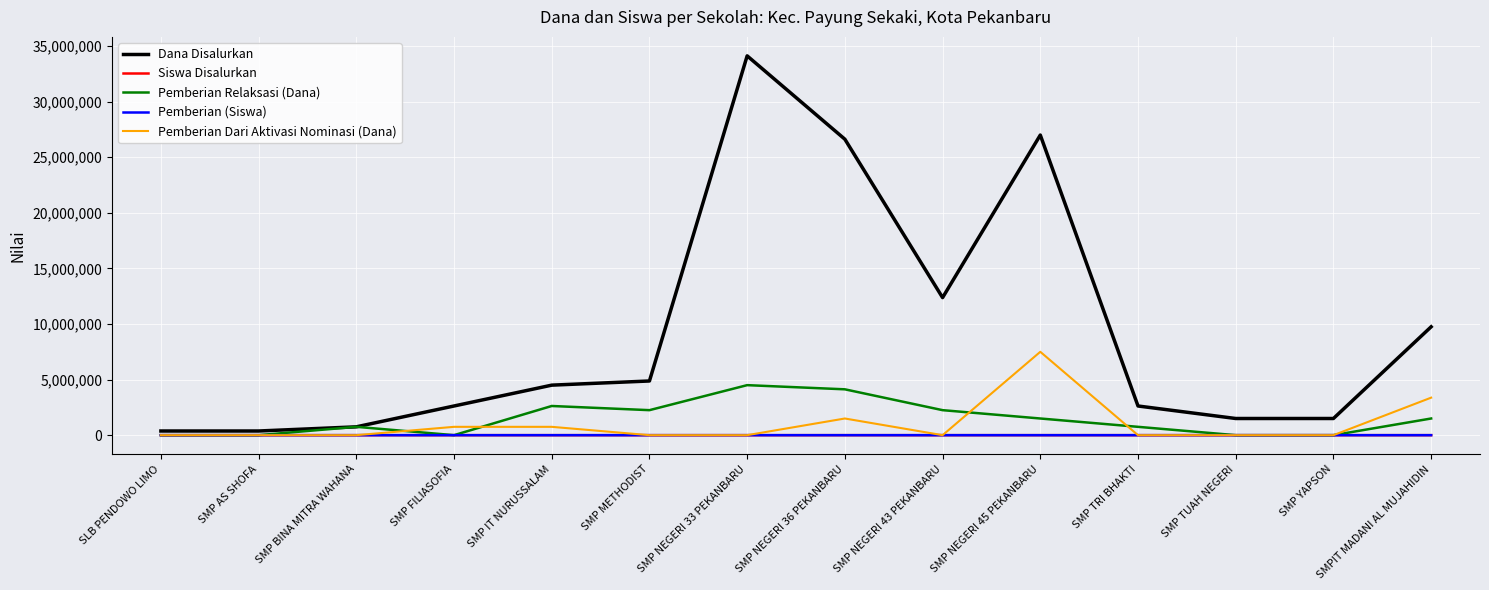

What position from the left is SLB PENDOWO LIMO?

1